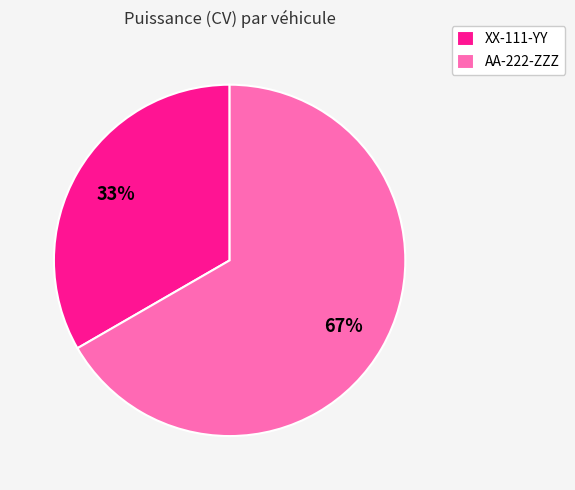

To the nearest percent, what percentage of the pie is AA-222-ZZZ?

67%